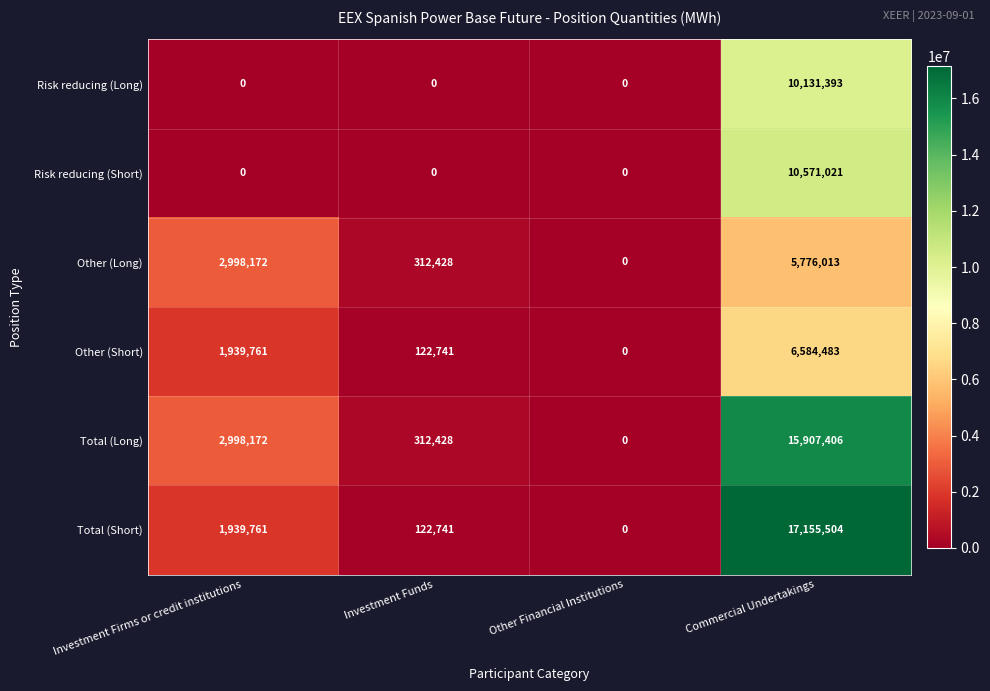

Count the number of categories in the chart.

4